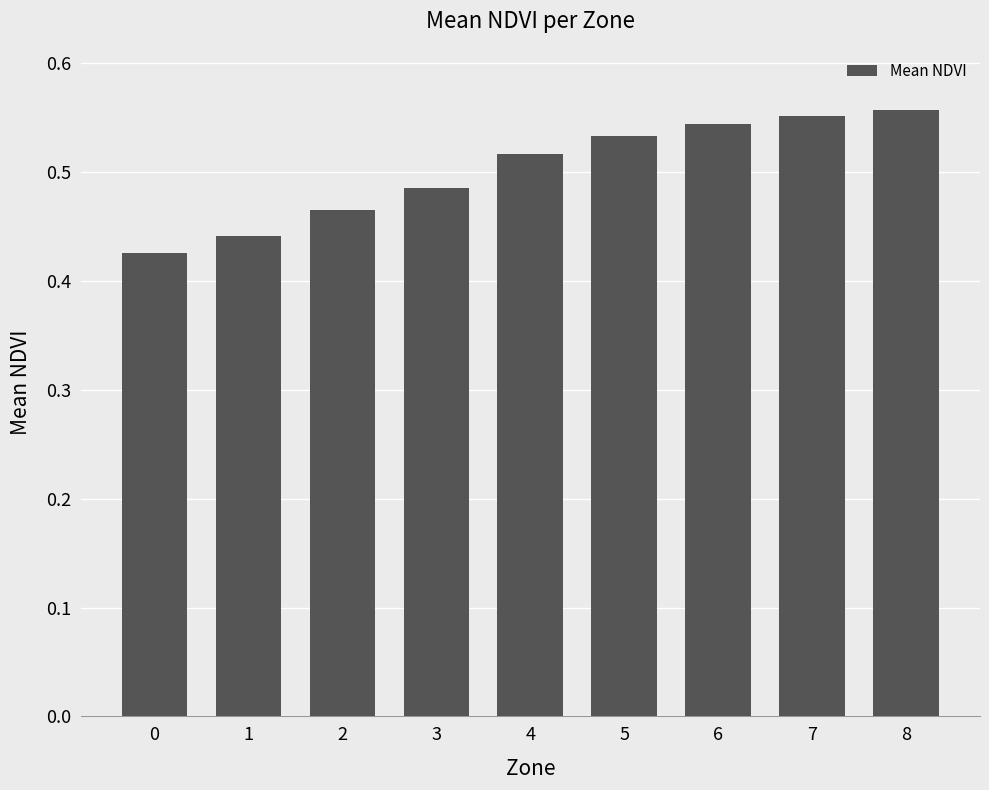

How many bars are there in total?

9